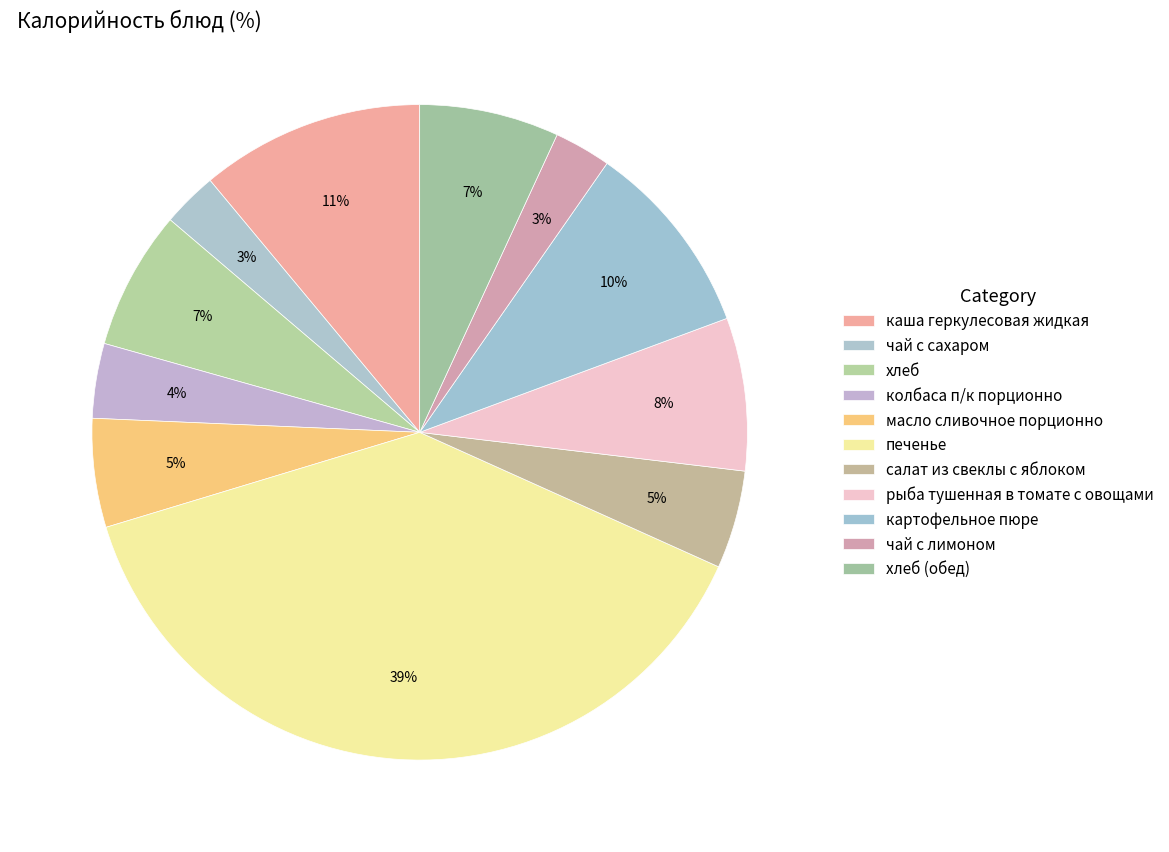

Count the number of slices in the pie.

11